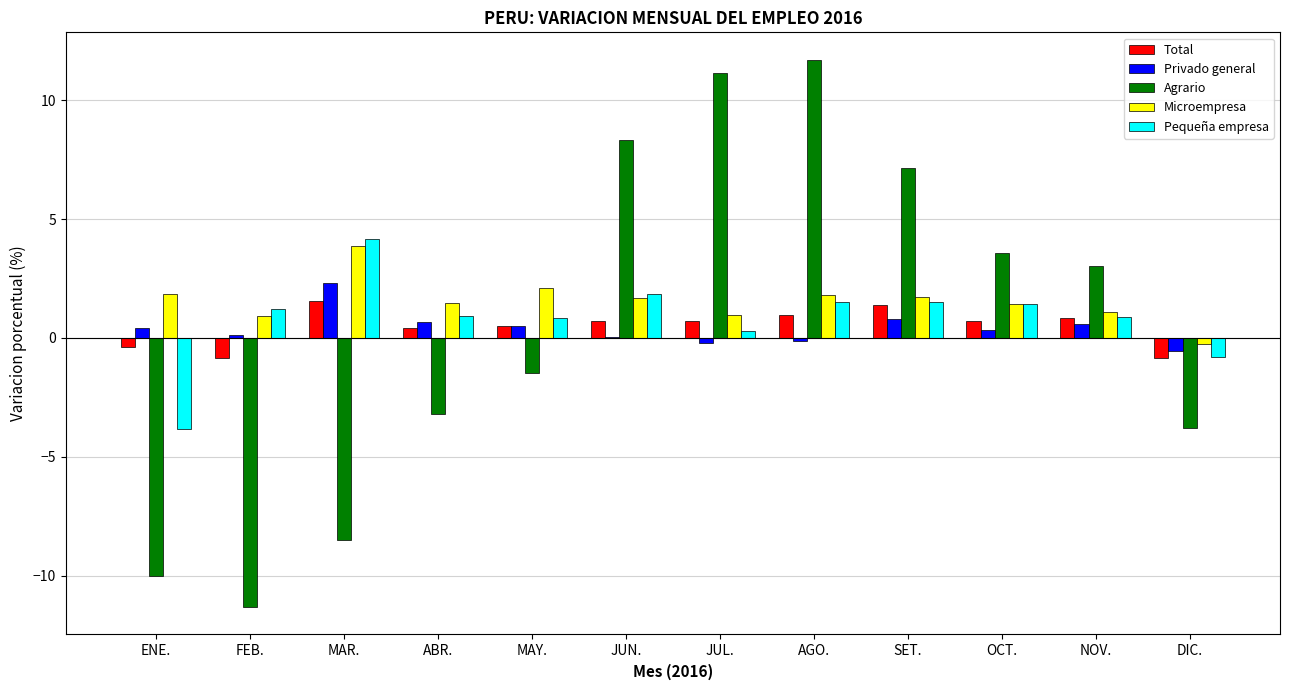

True or false: Agrario has a value of -2.2 at ABR..

False